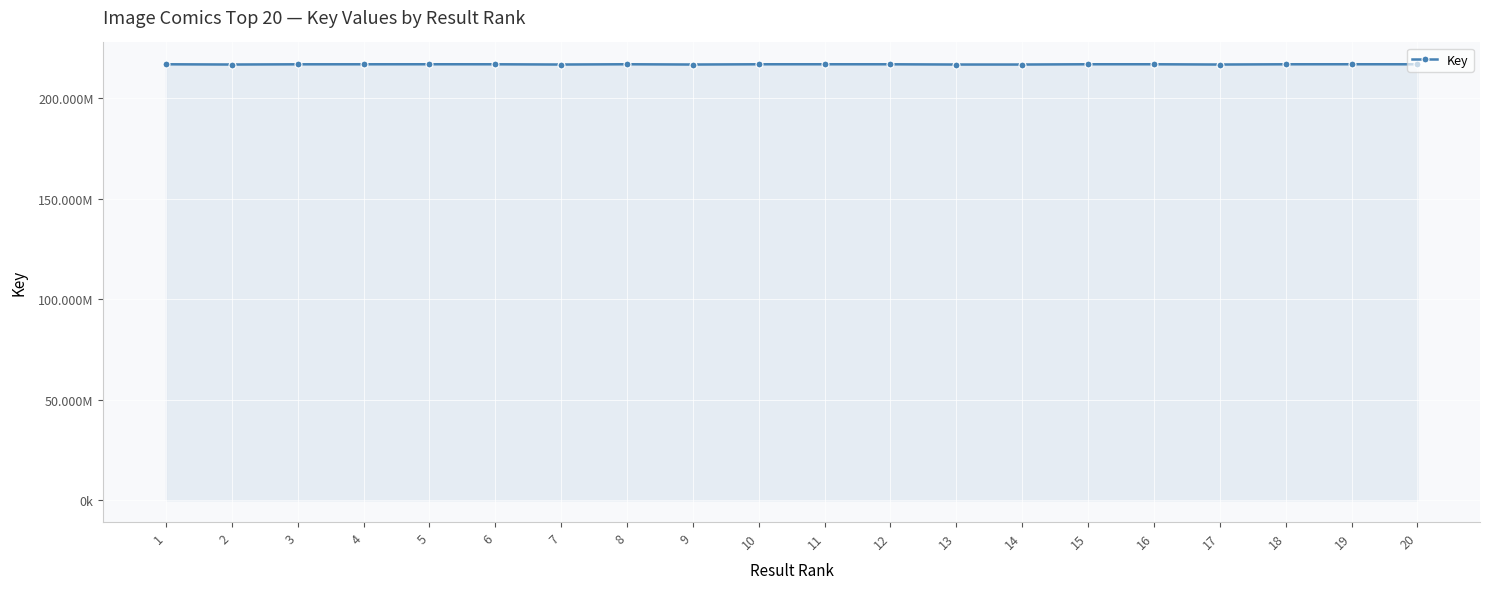

True or false: the data has more than 2 interior local peaks.

True